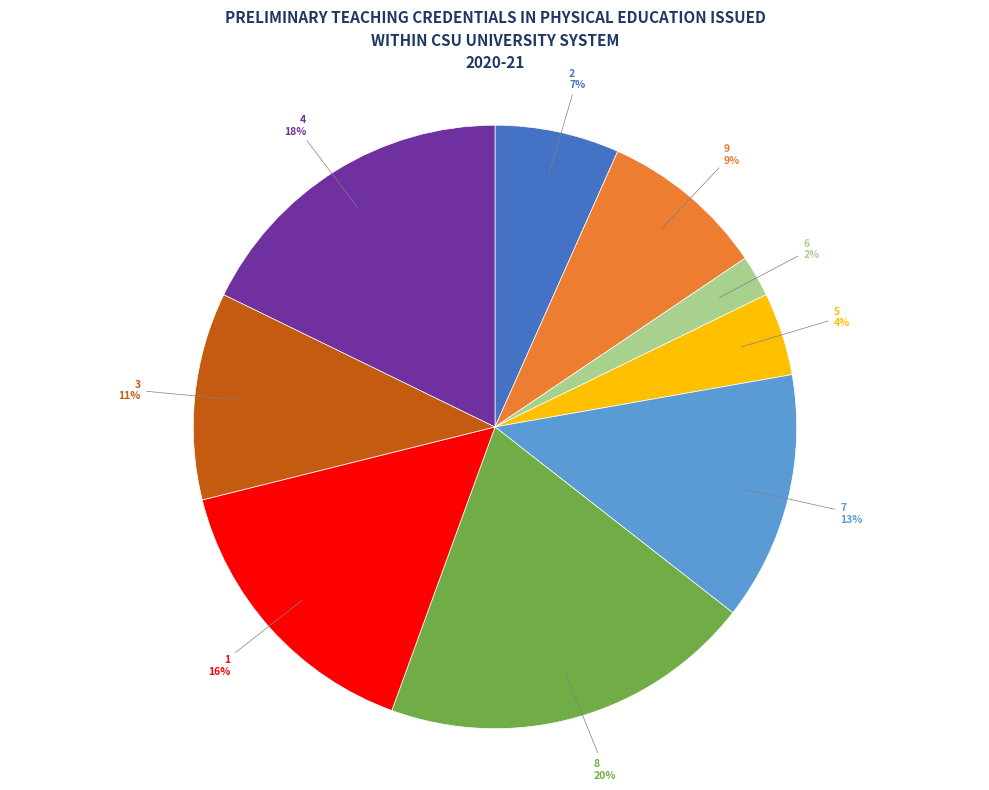

Is the sum of 6 and 2 greater than half?

No